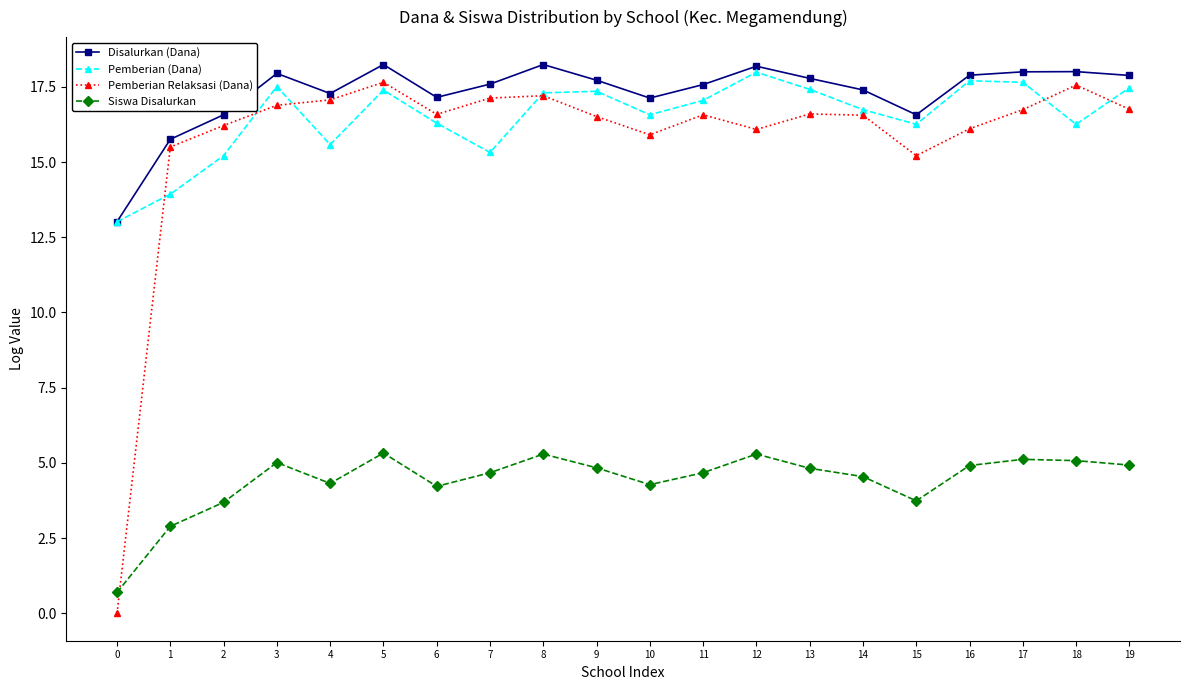

At which label does Disalurkan (Dana) first exceed 17?

3